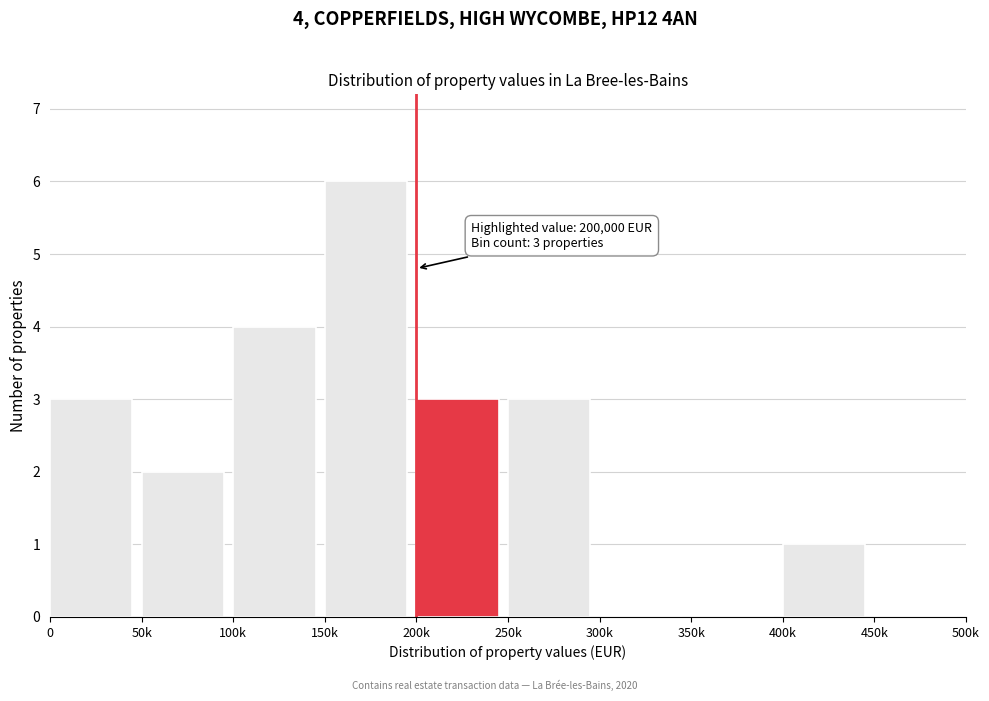

Reading left to right, transcribe all the data shown in this chart.

0=3	50k=2	100k=4	150k=6	200k=3	250k=3	300k=0	350k=0	400k=1	450k=0